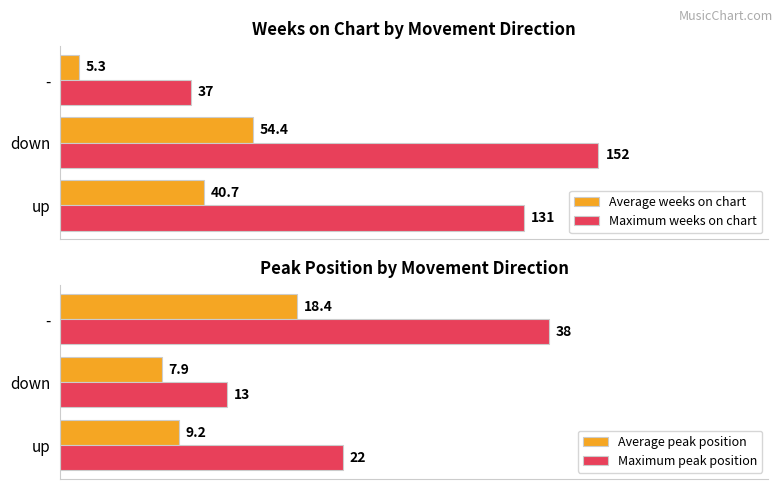

Are the bars horizontal?

Yes